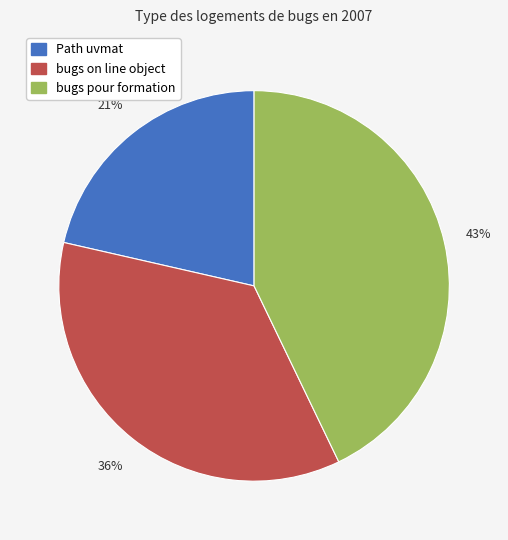

Does bugs pour formation account for over 50% of the chart?

No